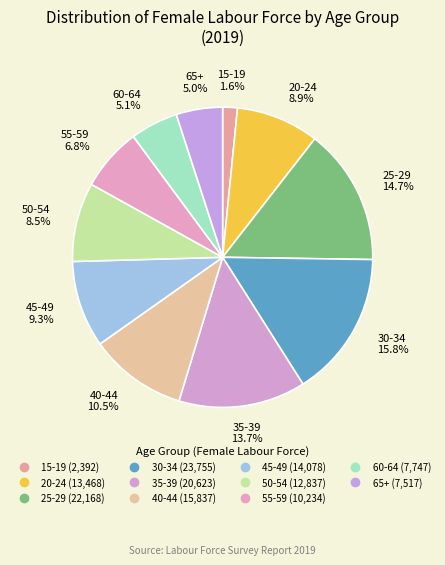

What is the smallest slice in the pie chart?

15-19